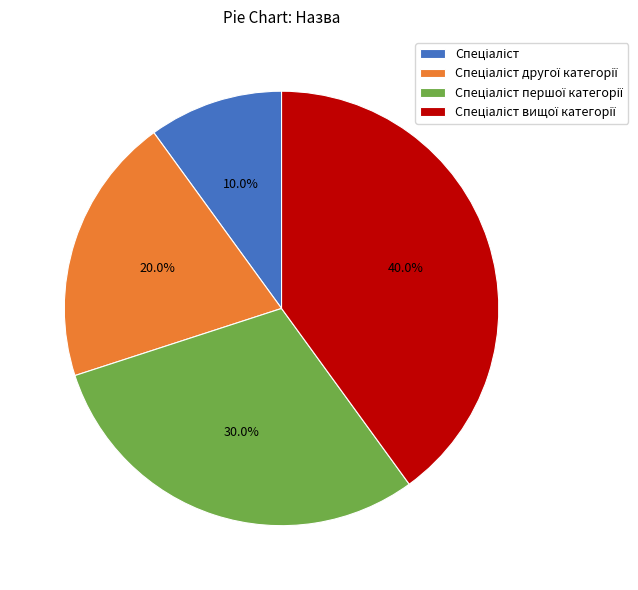

To the nearest percent, what is the average slice percentage?

25%